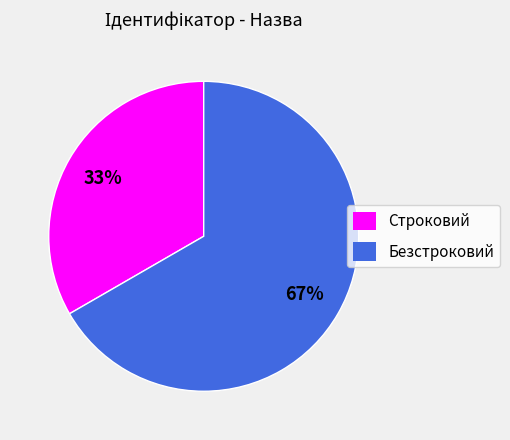

To the nearest percent, what is the combined percentage of Безстроковий and Строковий?

100%